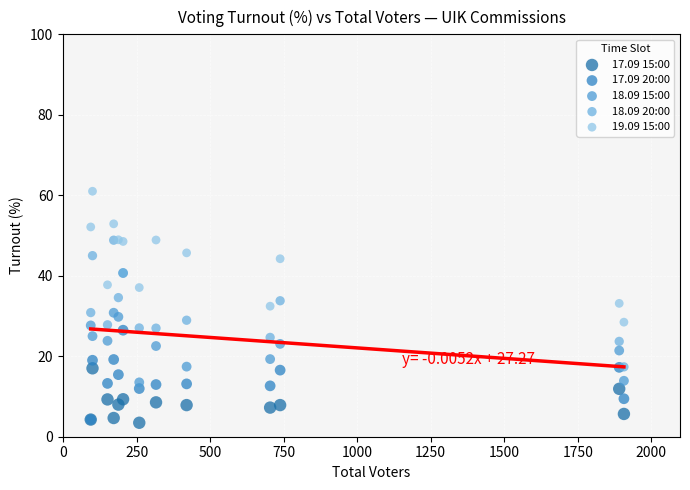

Which series has the largest Y range (max minus min)?

19.09 15:00